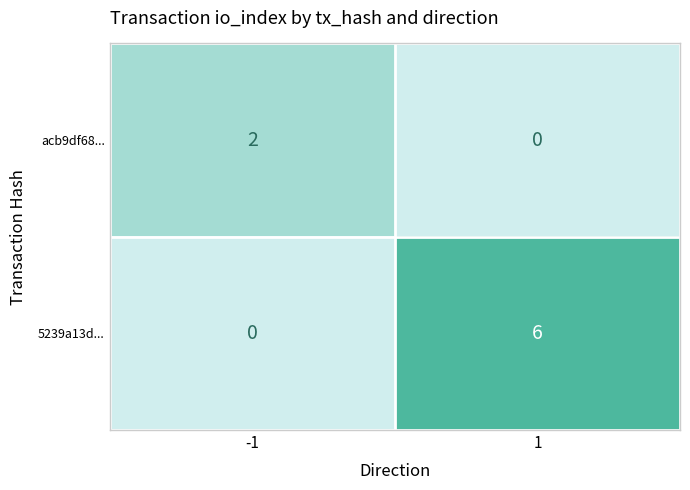

The value of 5239a13d... at 1 is 10. True or false?

False